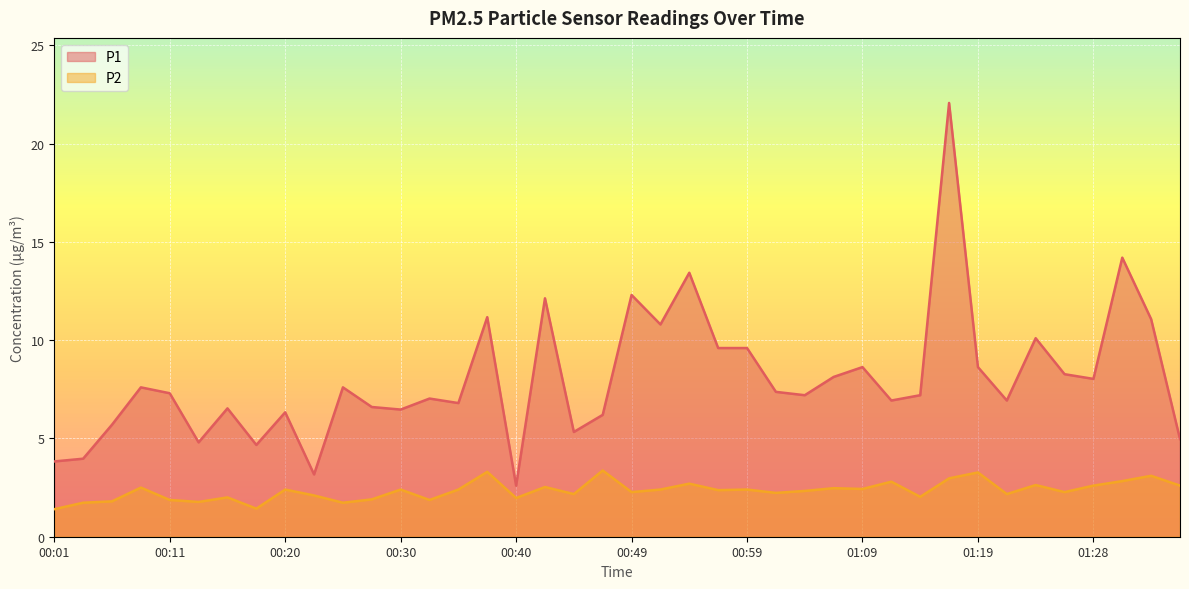

The value of P2 at 00:25 is 1.7. True or false?

True